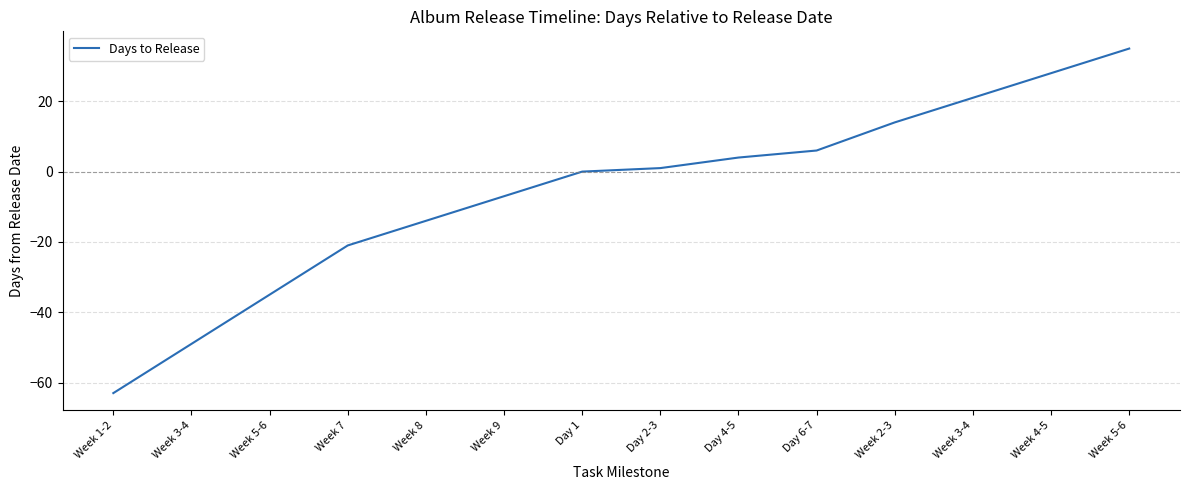

What is the change in value from Week 2-3 to Week 3-4?

+7